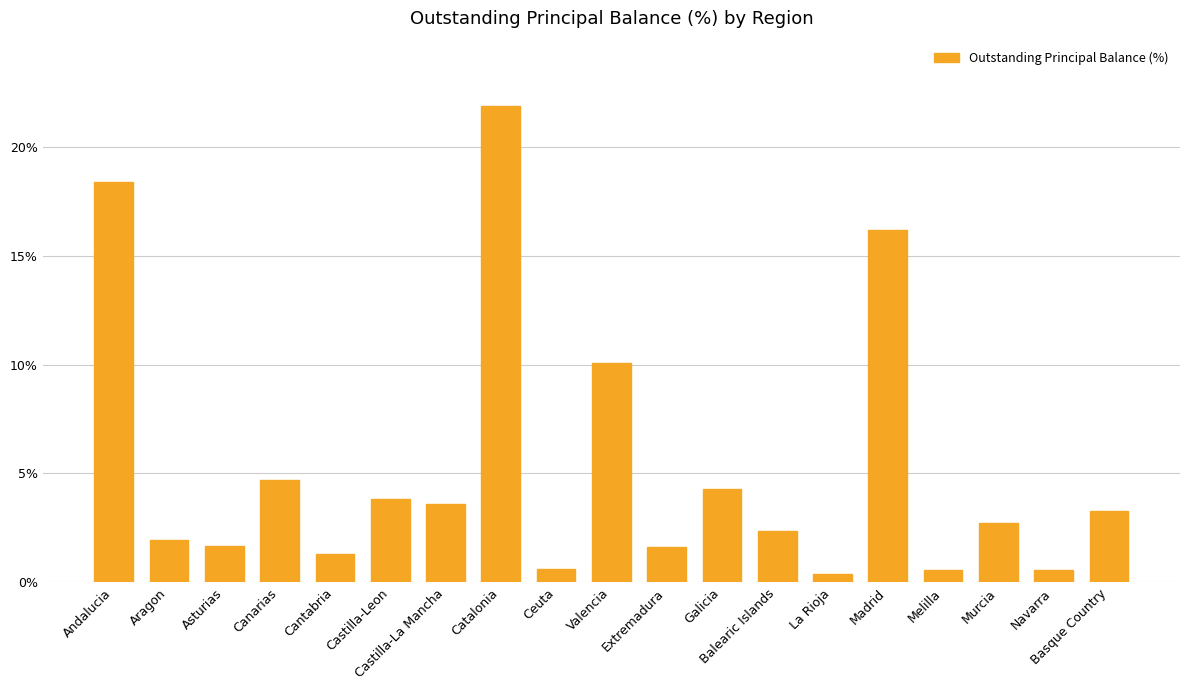

What position from the left is Balearic Islands?

13